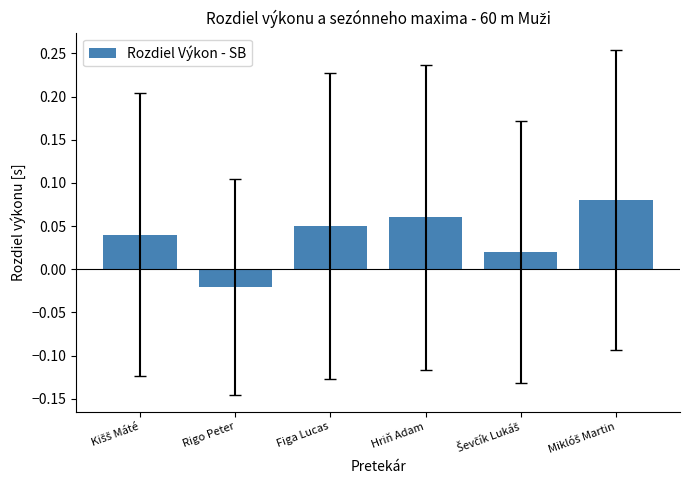

How many values exceed 0?

5